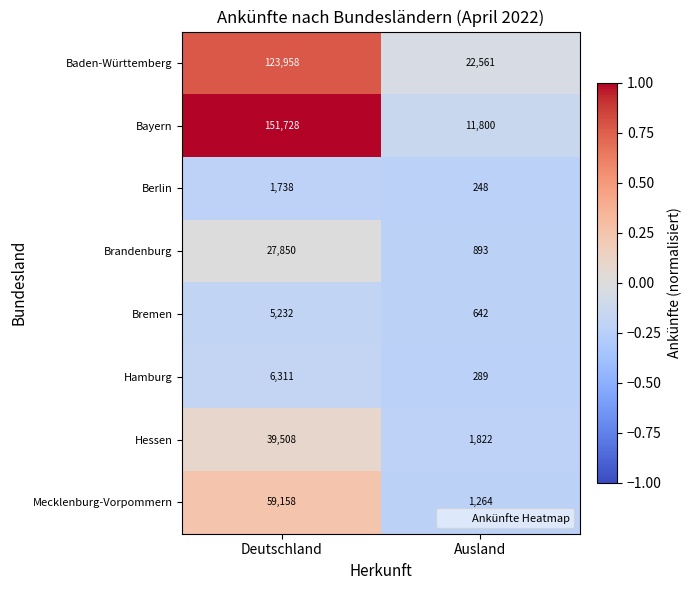

What is the minimum value for Hessen?

1822